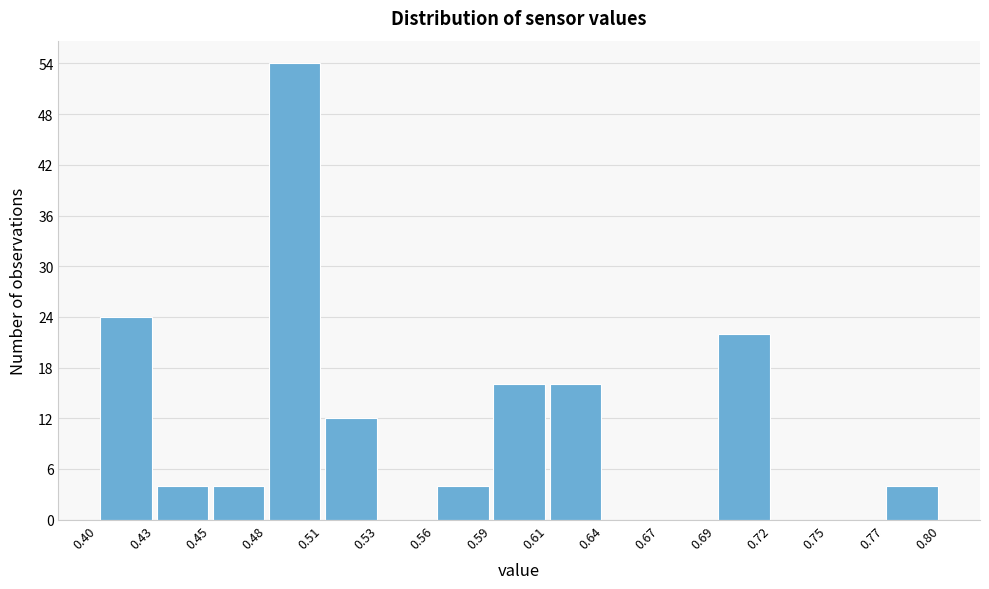

Reading left to right, list every bar in this chart as the range it spans on the x-axis followed by its height. The values are not printed on the chart, so give them approximately, as read against the axis.

0.40 to 0.43: 24
0.43 to 0.45: 4
0.45 to 0.48: 4
0.48 to 0.51: 54
0.51 to 0.53: 12
0.53 to 0.56: 0
0.56 to 0.59: 4
0.59 to 0.61: 16
0.61 to 0.64: 16
0.64 to 0.67: 0
0.67 to 0.69: 0
0.69 to 0.72: 22
0.72 to 0.75: 0
0.75 to 0.77: 0
0.77 to 0.80: 4